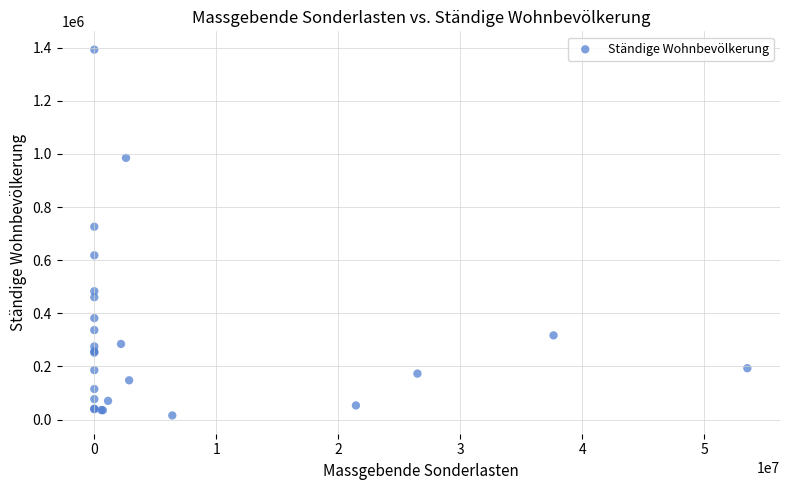

What Y value in the scatter plot is closest to 704069?

725944